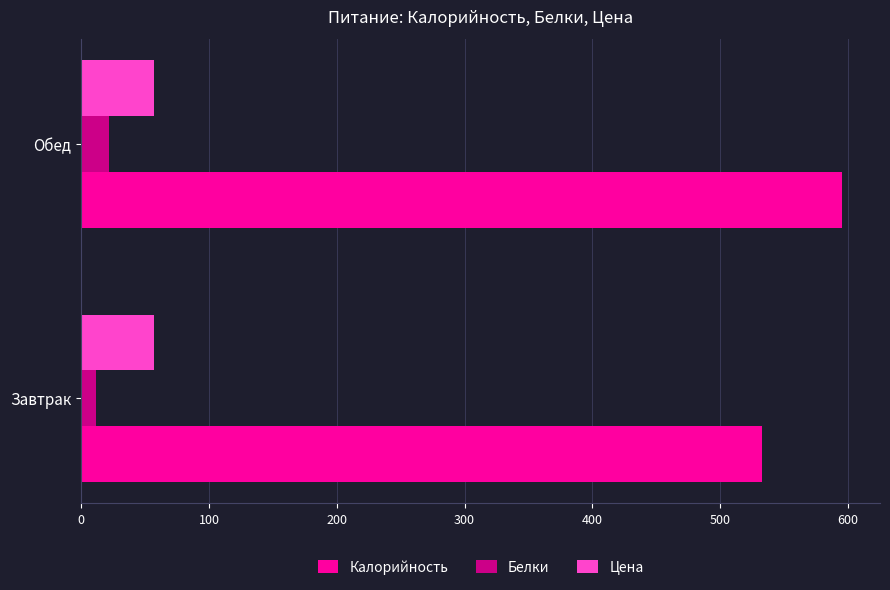

Is it true that Калорийность equals 532.4 at Завтрак?

True